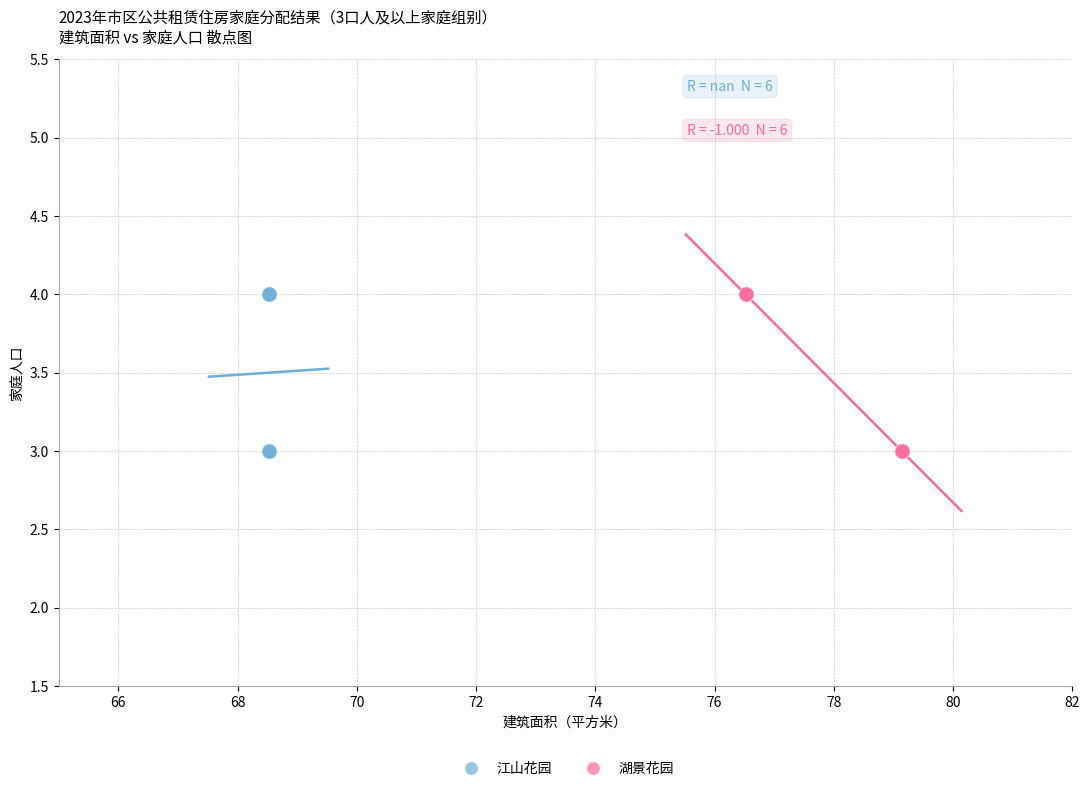

What are all the series names shown in the legend?

江山花园, 湖景花园